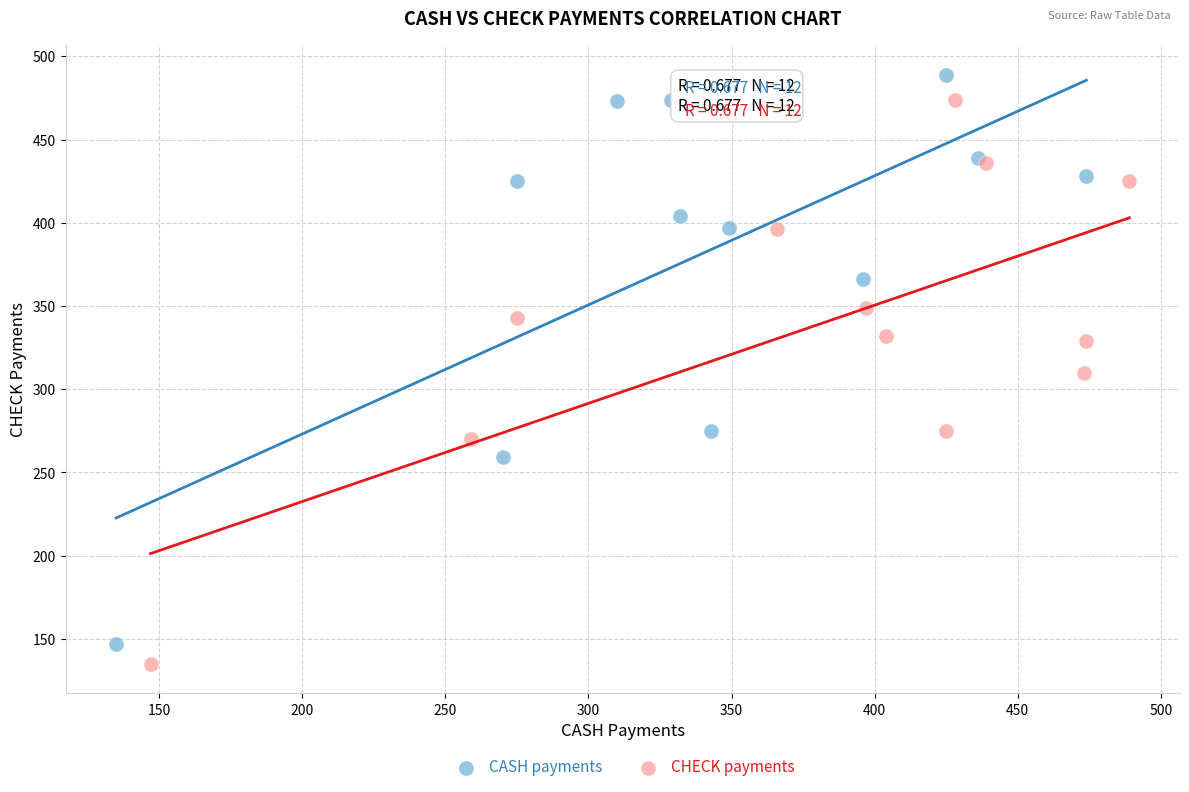

What are all the series names shown in the legend?

CASH payments, CHECK payments